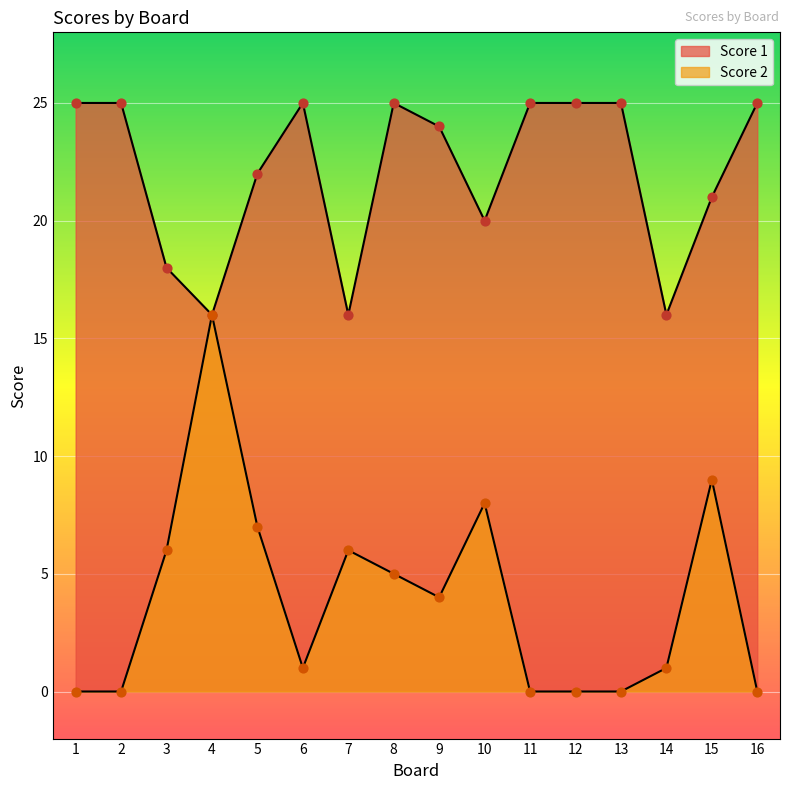

At how many categories does at least one series exceed 2?

16